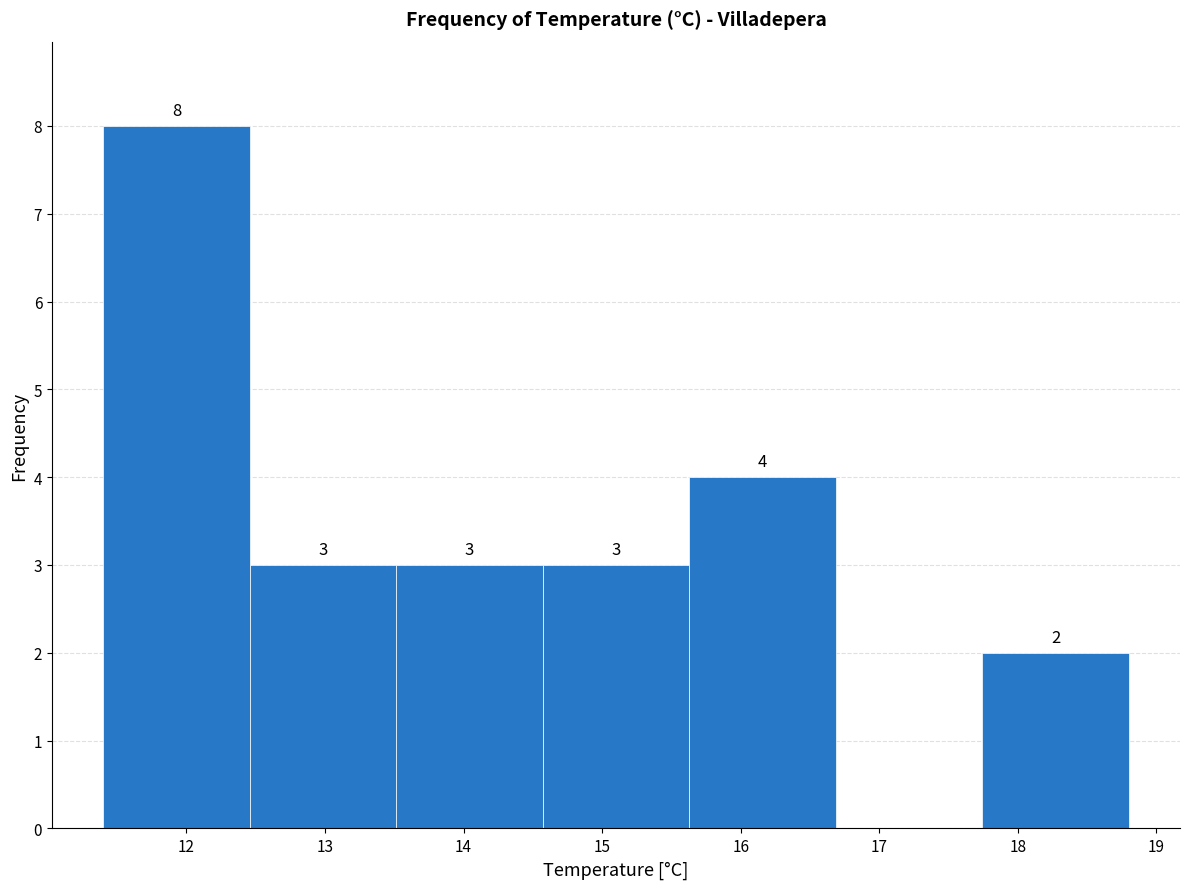

Which range on the x-axis has the tallest bar?

11.4 to 12.5